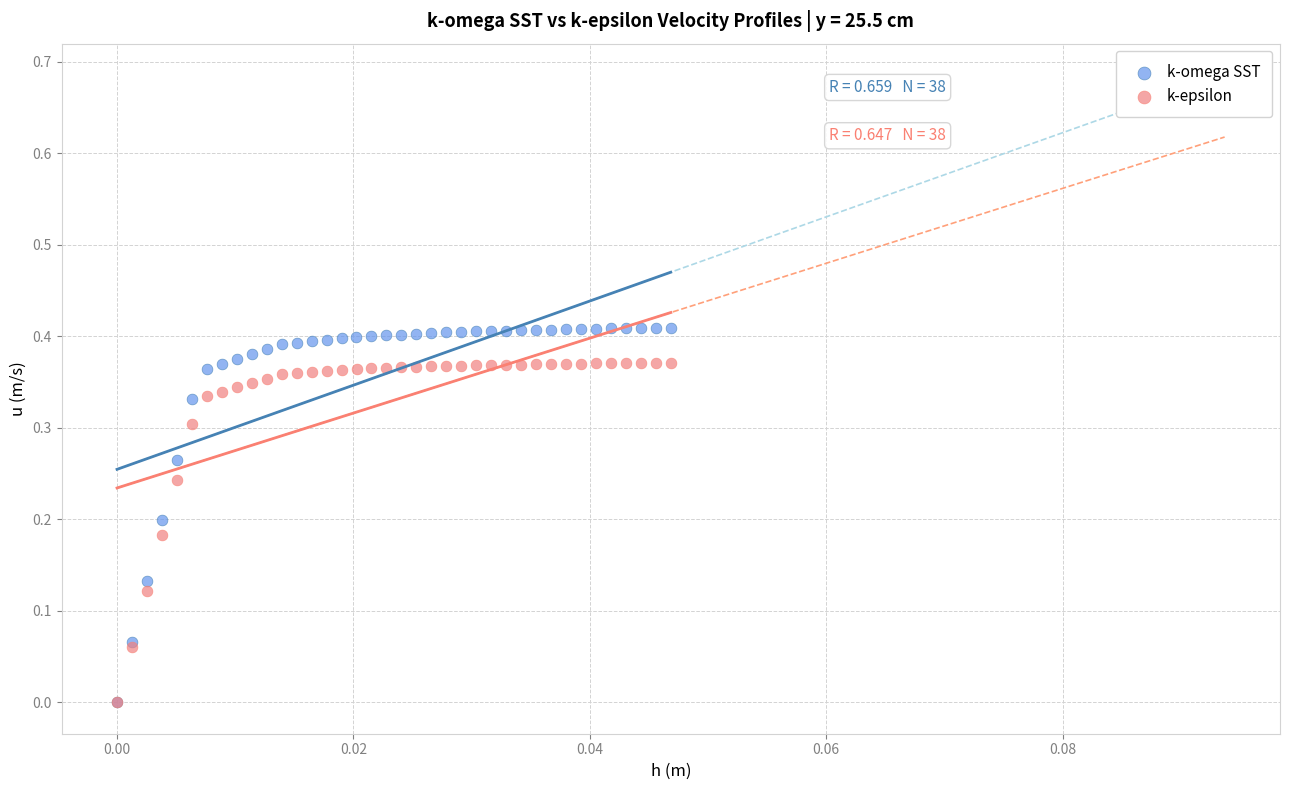

Which series has the largest Y range (max minus min)?

k-omega SST